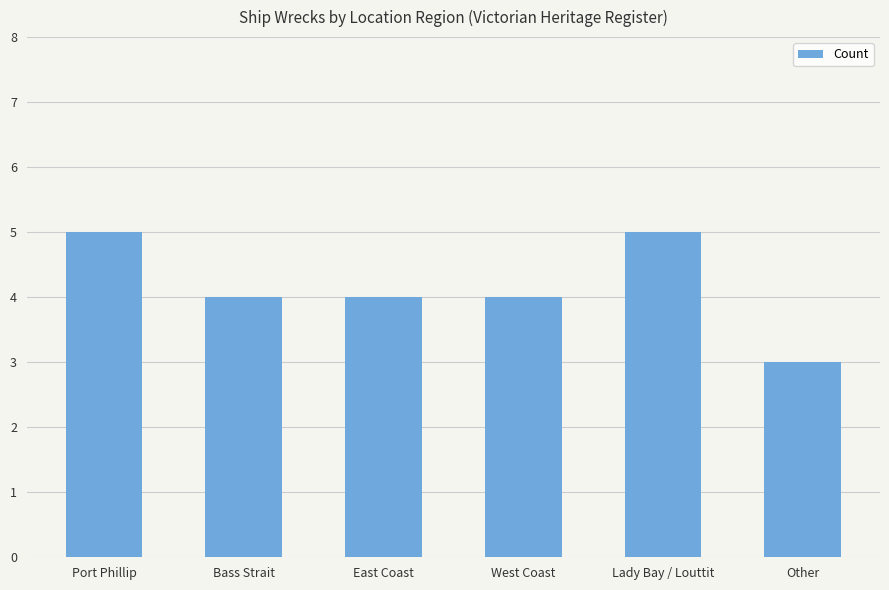

Which label corresponds to the smallest value in the chart?

Other